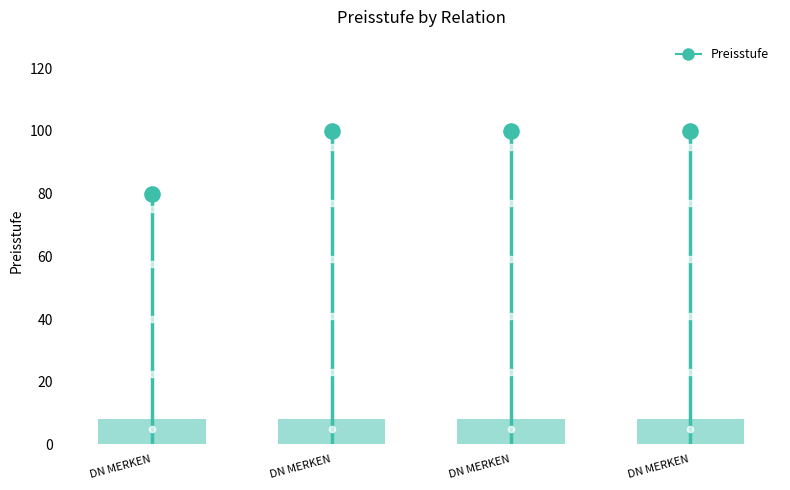

Approximately how many times larger is the value at DN MERKEN compared to DN MERKEN?

1.2